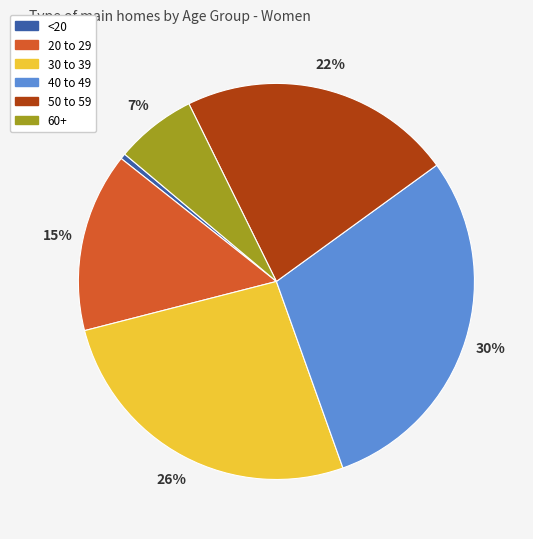

To the nearest percent, what percentage of the pie is 20 to 29?

15%